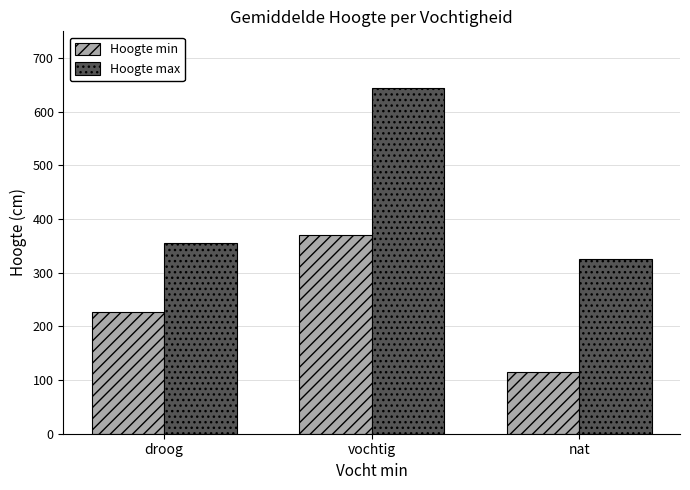

List the labels in order of Hoogte min value, largest first.

vochtig, droog, nat